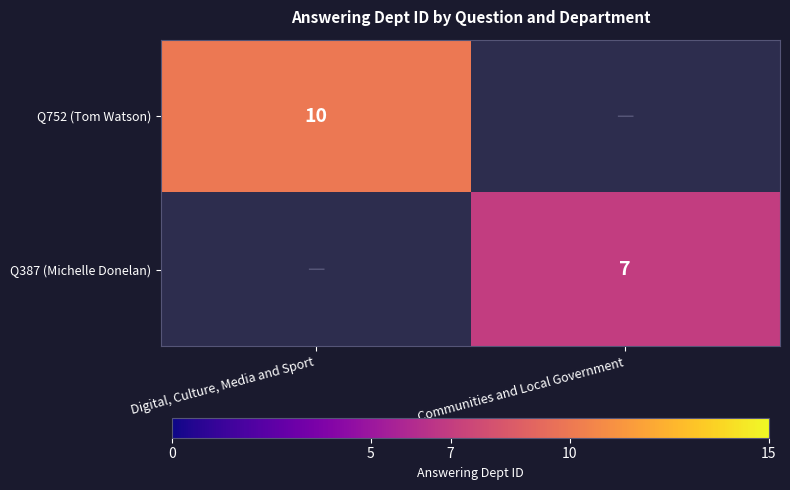

Which category has the highest value across all series?

Digital, Culture, Media and Sport